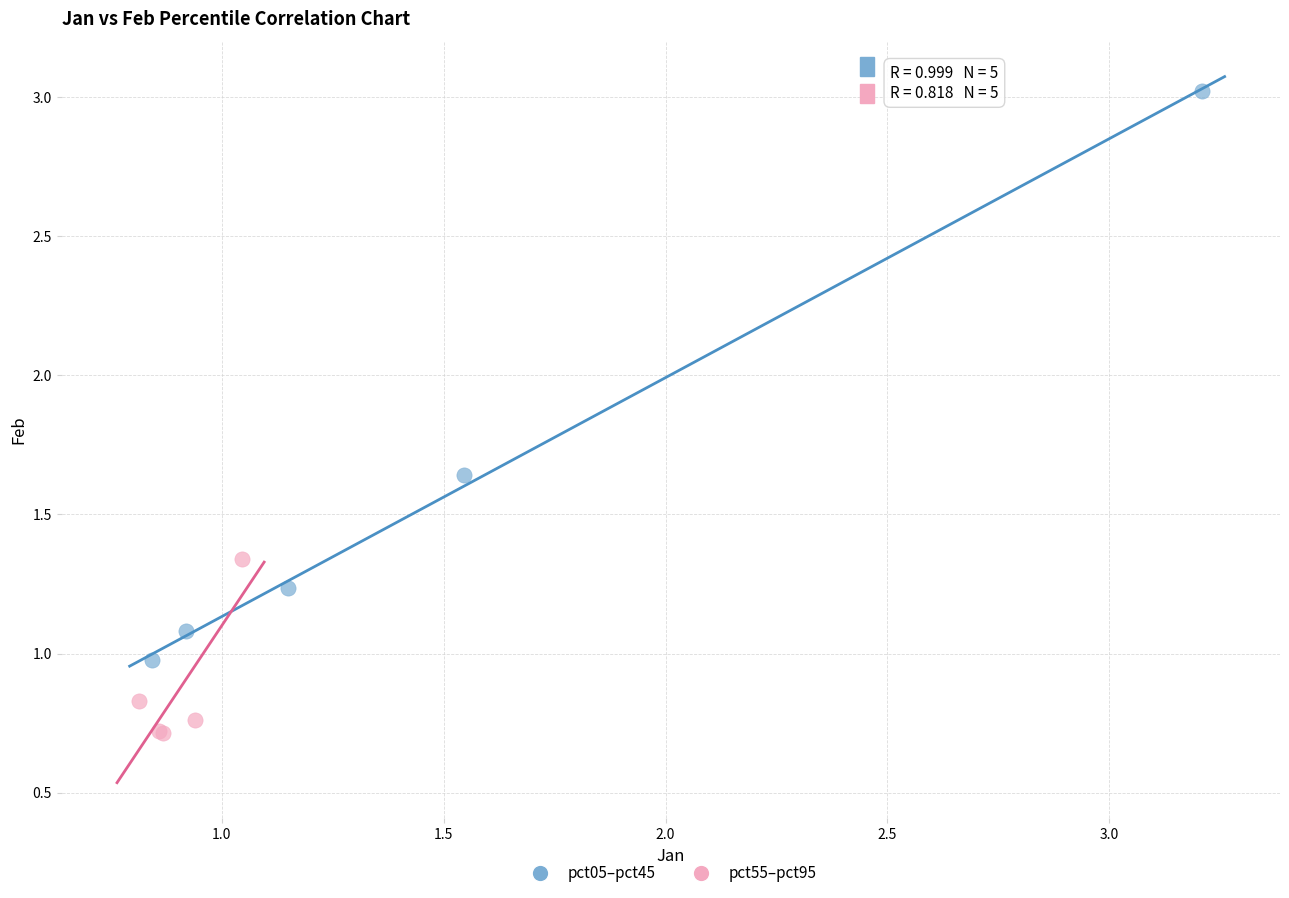

Which series has the largest Y range (max minus min)?

pct05–pct45